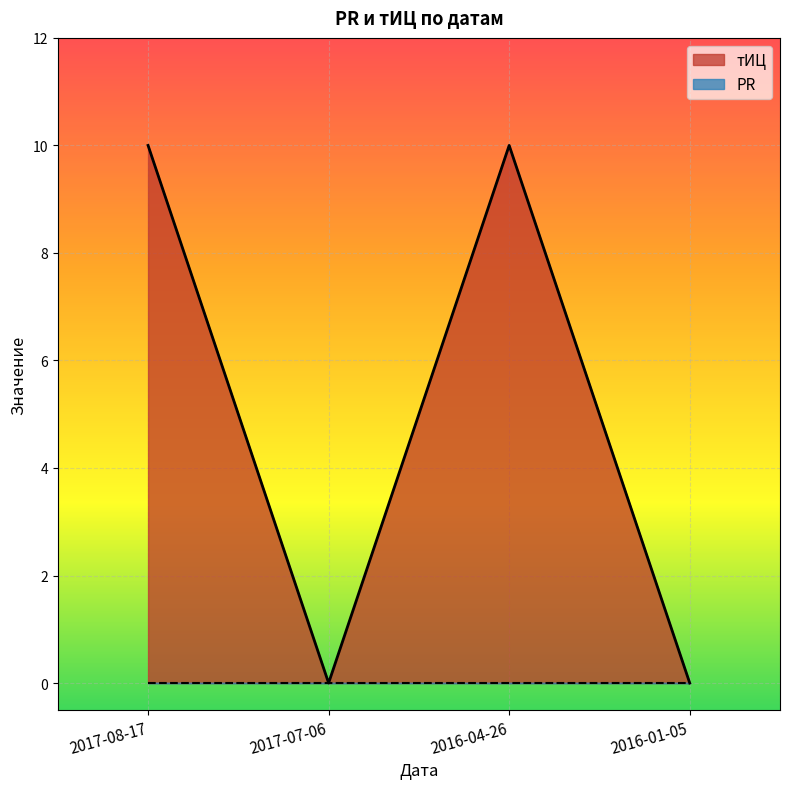

What is the maximum value shown in the chart?

10